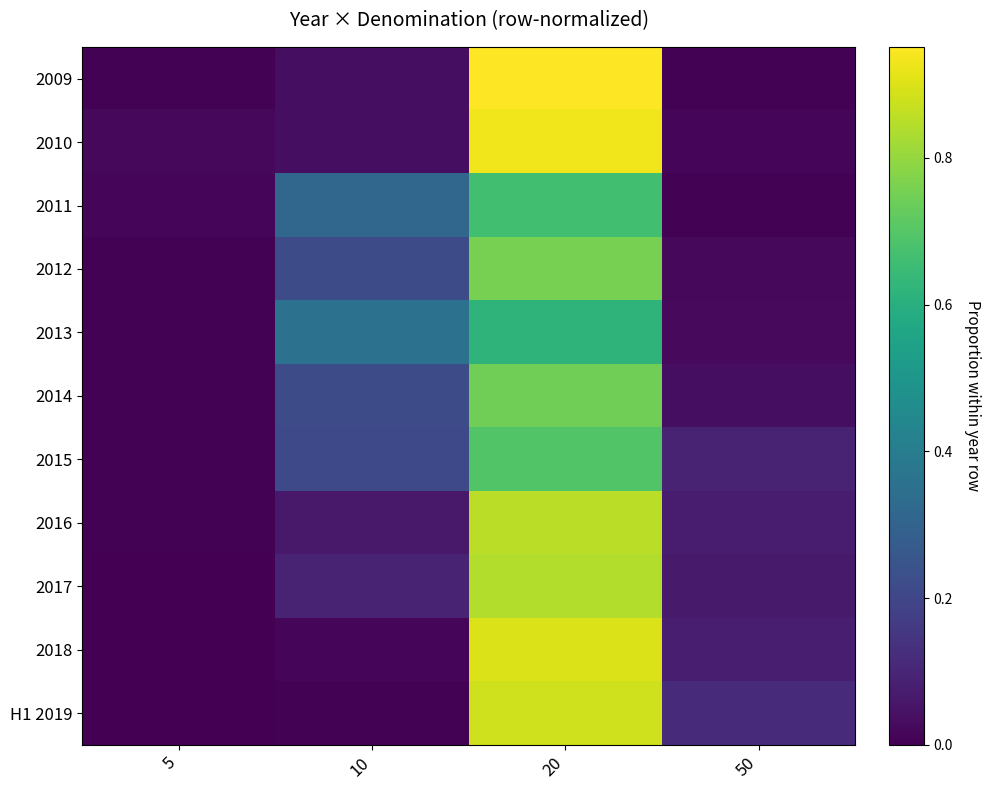

Between 50 and 5, which is larger?

5